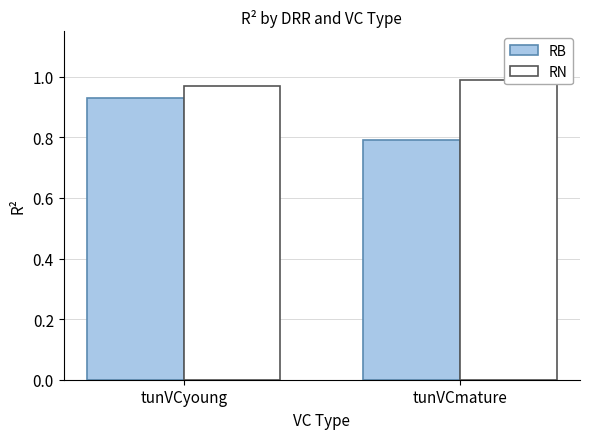

The value of RN at tunVCyoung is 1.0. True or false?

True